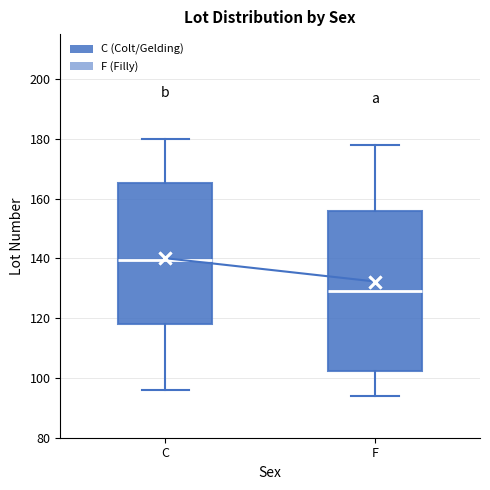

Which box has the lowest median line?

F